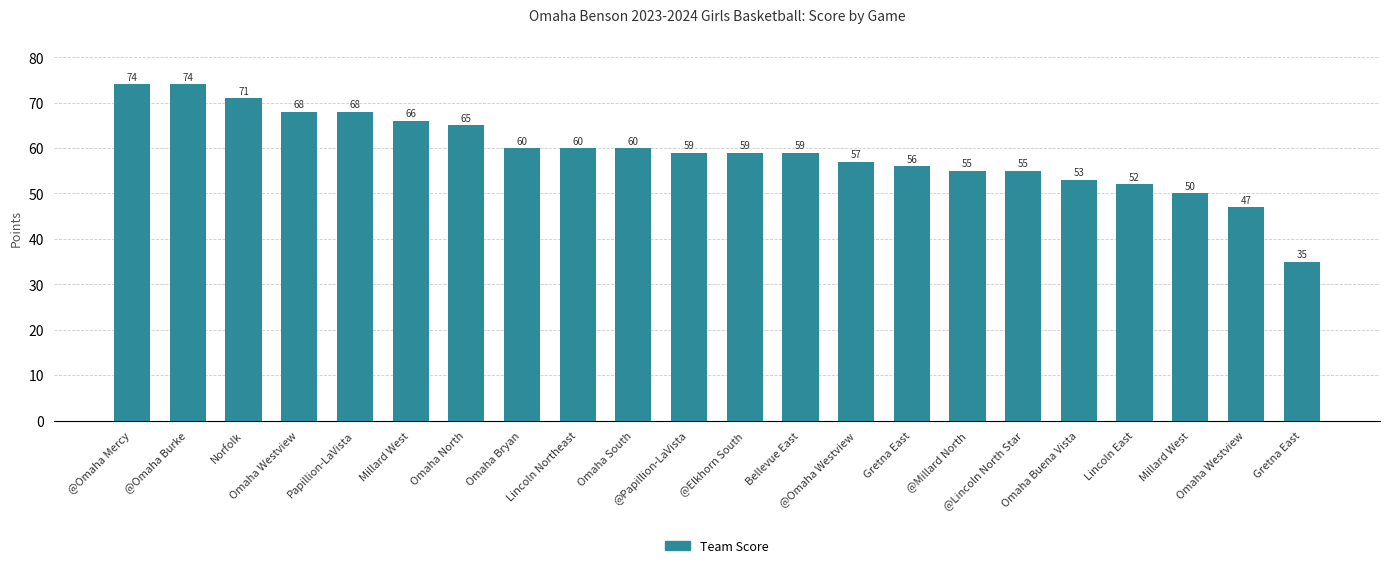

Reading right to left, transcribe all the data shown in this chart.

Gretna East=35	Omaha Westview=47	Millard West=50	Lincoln East=52	Omaha Buena Vista=53	@Lincoln North Star=55	@Millard North=55	Gretna East=56	@Omaha Westview=57	Bellevue East=59	@Elkhorn South=59	@Papillion-LaVista=59	Omaha South=60	Lincoln Northeast=60	Omaha Bryan=60	Omaha North=65	Millard West=66	Papillion-LaVista=68	Omaha Westview=68	Norfolk=71	@Omaha Burke=74	@Omaha Mercy=74